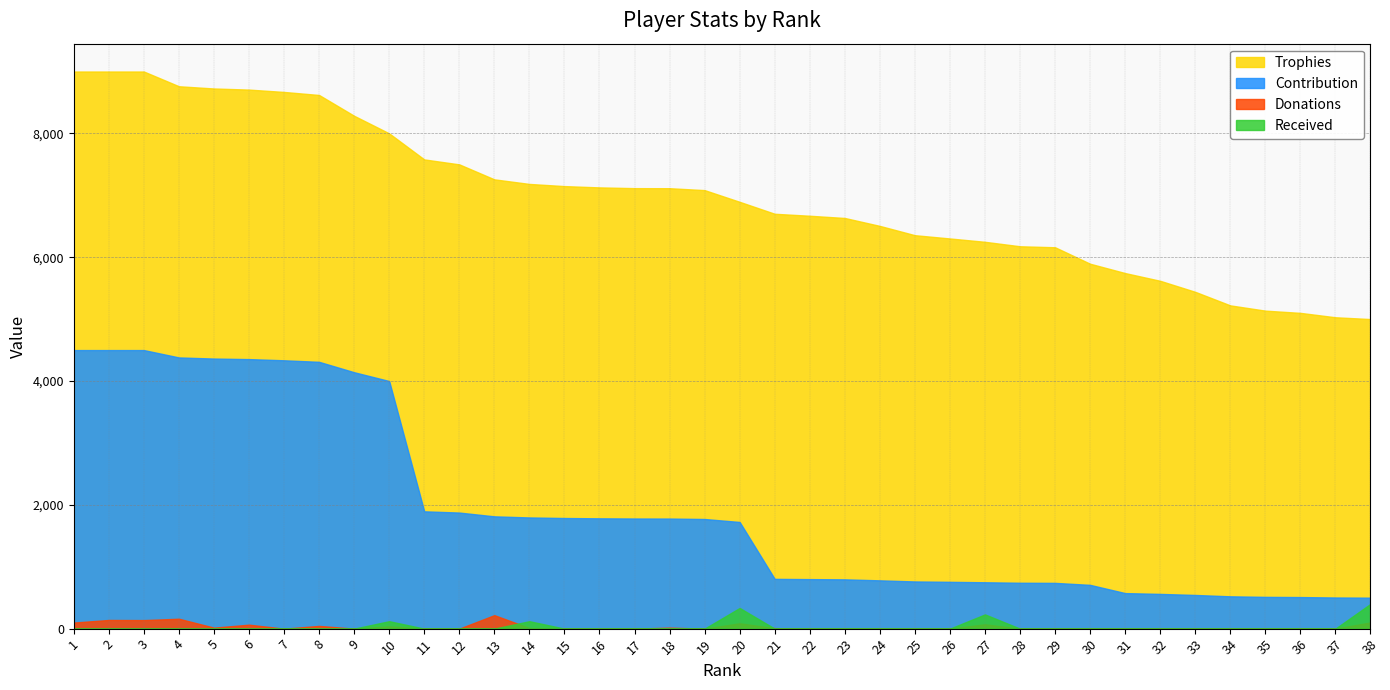

How many data points in Trophies are less than 7084?

19